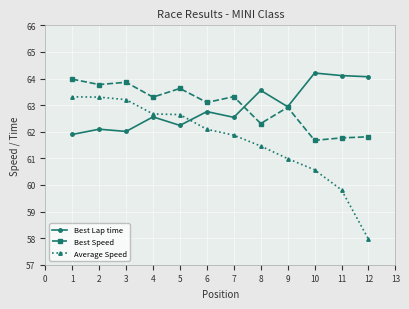

True or false: Best Lap time has a value of 100.7 at 2.

False